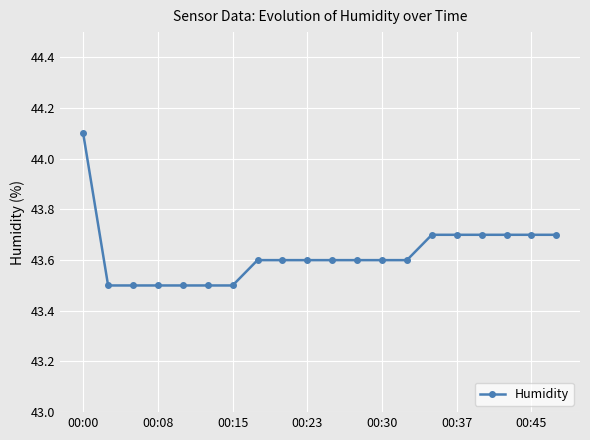

Reading right to left, what are all the values shown in this chart?

43.7	43.7	43.7	43.7	43.7	43.7	43.6	43.6	43.6	43.6	43.6	43.6	43.6	43.5	43.5	43.5	43.5	43.5	43.5	44.1